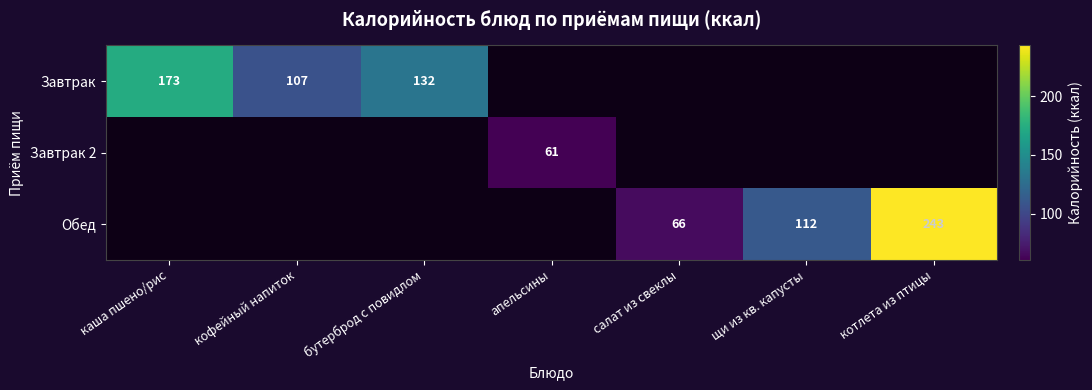

What is the sum of the Обед values at котлета из птицы and щи из кв. капусты?

355